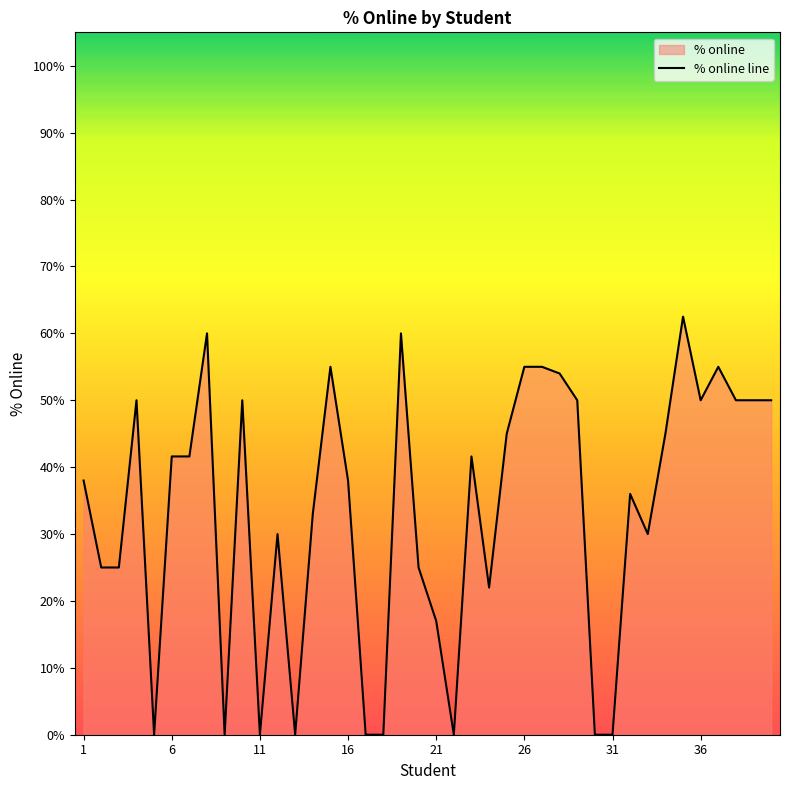

Reading left to right, list all the values displayed in this chart.

1=0.4	2=0.2	3=0.2	4=0.5	5=0.0	6=0.4	7=0.4	8=0.6	9=0.0	10=0.5	11=0.0	12=0.3	13=0.0	14=0.3	15=0.6	16=0.4	17=0.0	18=0.0	19=0.6	20=0.2	21=0.2	22=0.0	23=0.4	24=0.2	25=0.5	26=0.6	27=0.6	28=0.5	29=0.5	30=0.0	31=0.0	32=0.4	33=0.3	34=0.5	35=0.6	36=0.5	37=0.6	38=0.5	39=0.5	40=0.5